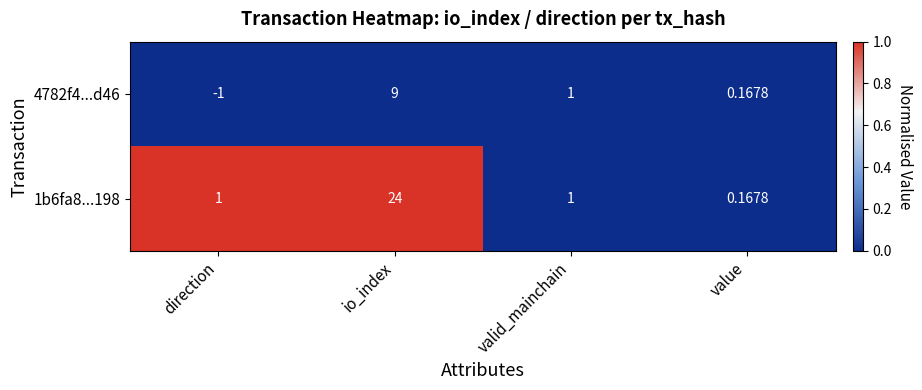

Which series changed the most between io_index and value?

1b6fa8...198